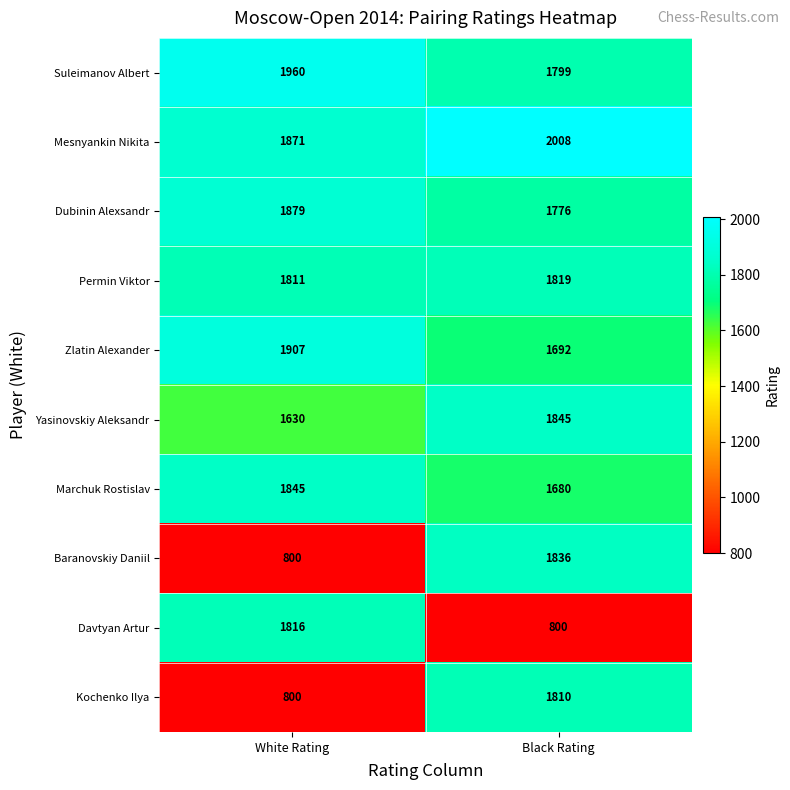

At which category is the sum across all series the highest?

Black Rating